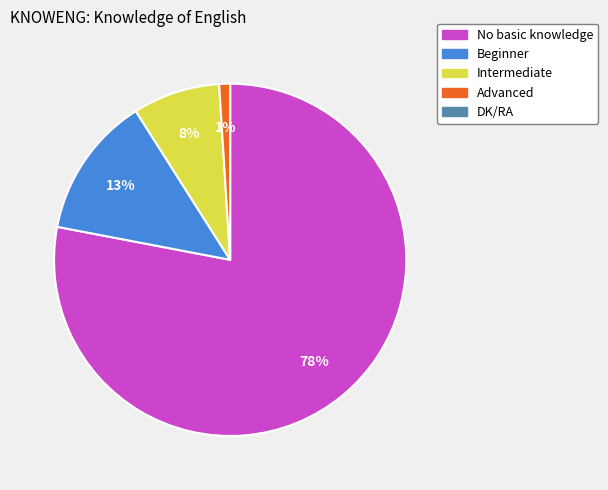

Is there any slice that represents more than half of the pie?

Yes